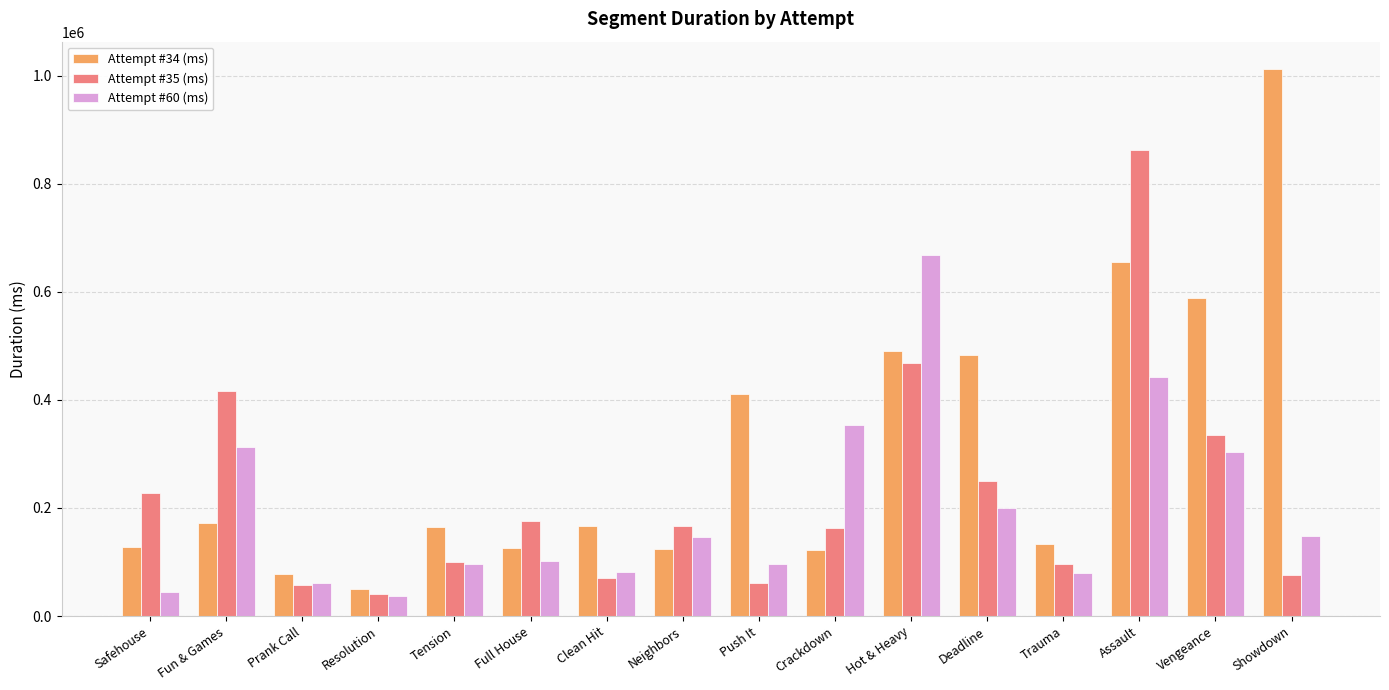

Does the chart contain stacked bars?

No